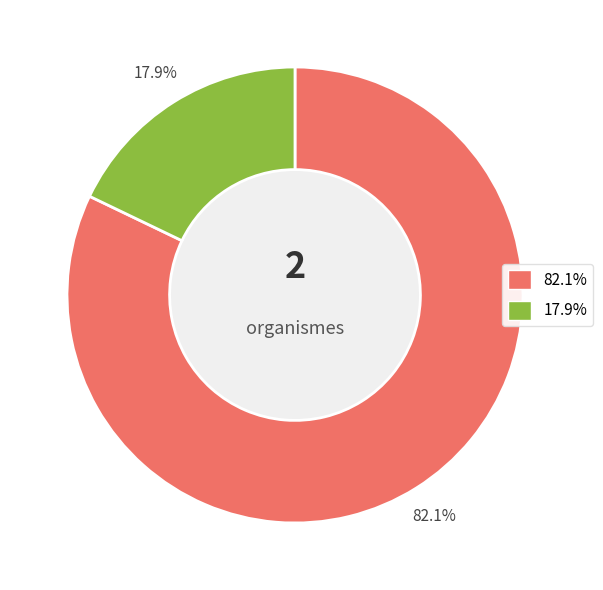

How many segments does this pie chart have?

2